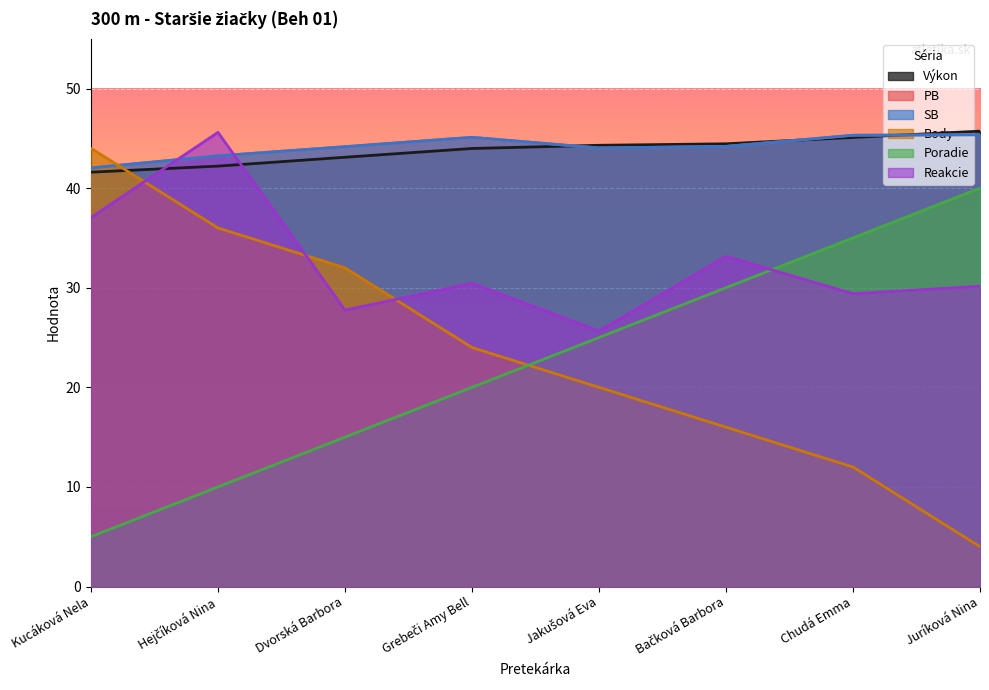

What is the lowest value of the Výkon series?

41.6